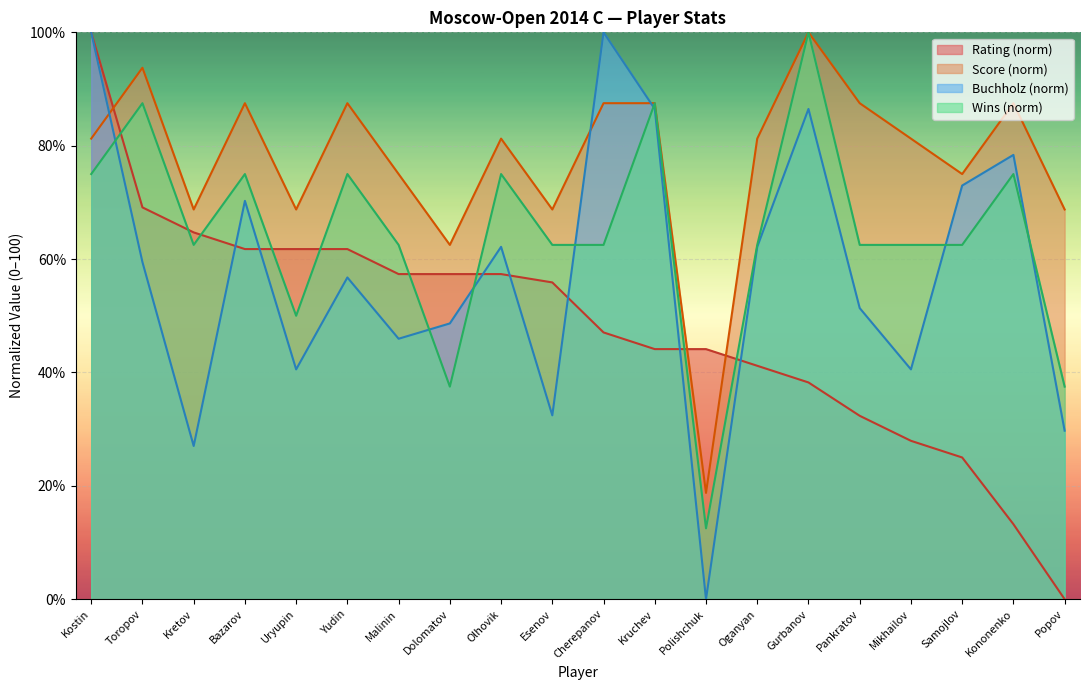

What is the difference between the maximum and minimum values in the Score series?

81.2